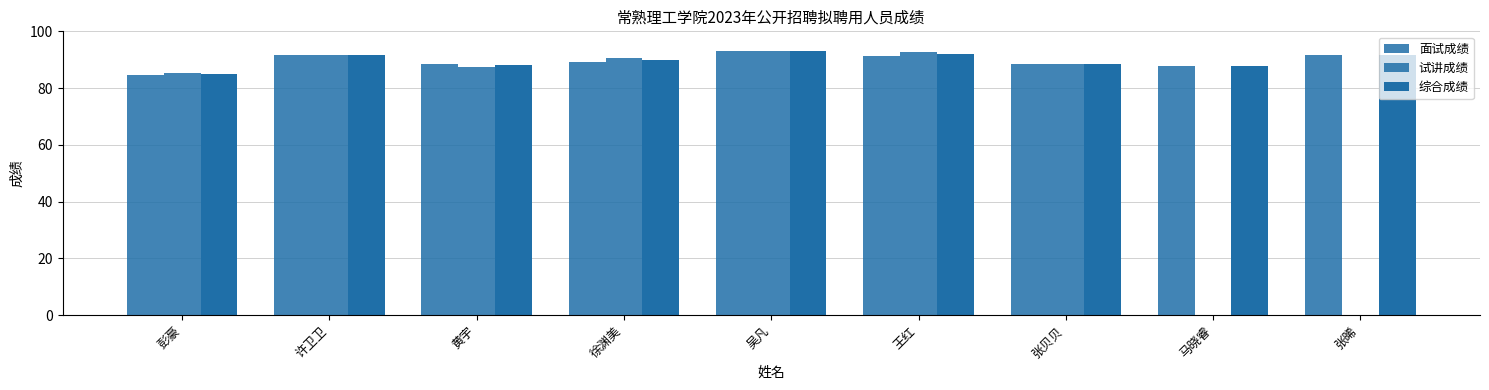

How many values in the 试讲成绩 series are below 91?

4